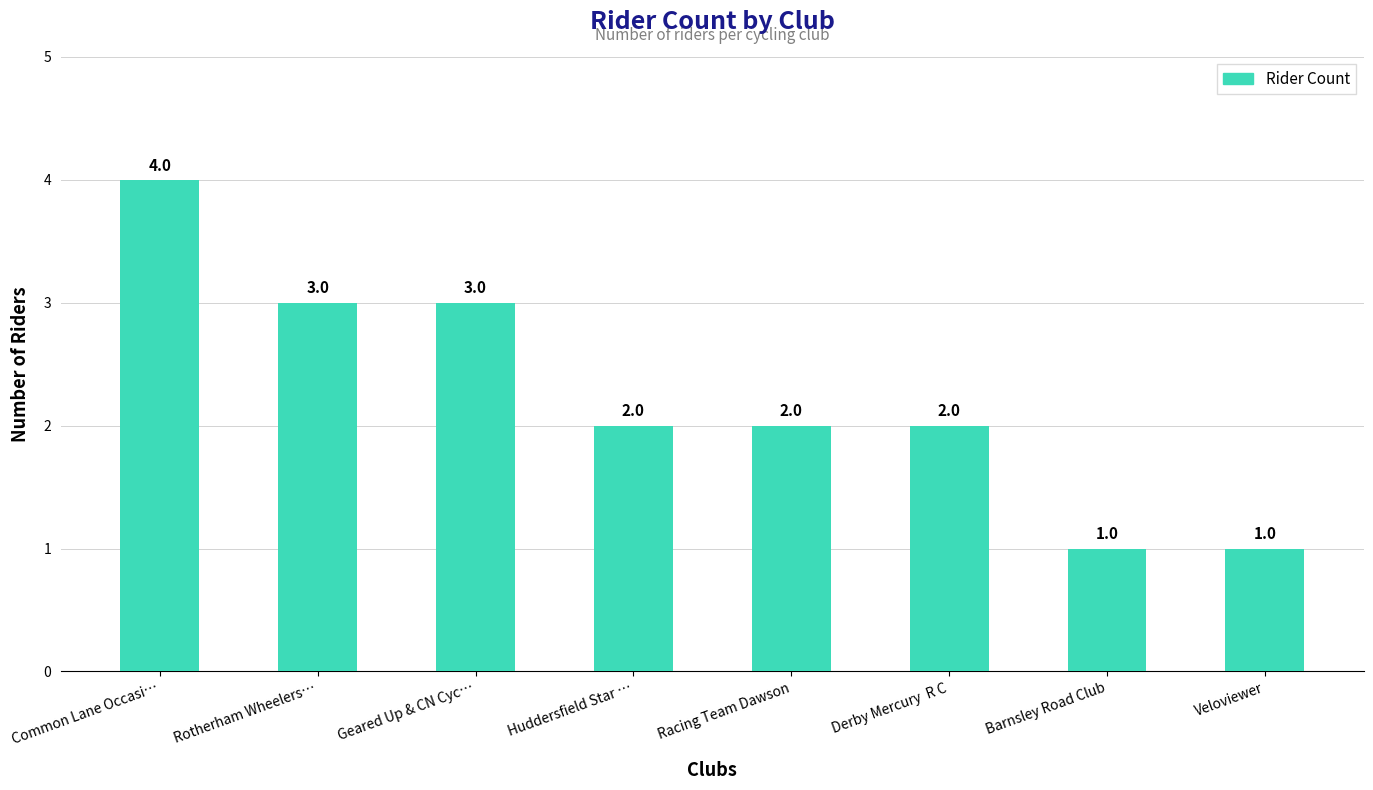

What is the value of the 5th bar from the left?

2